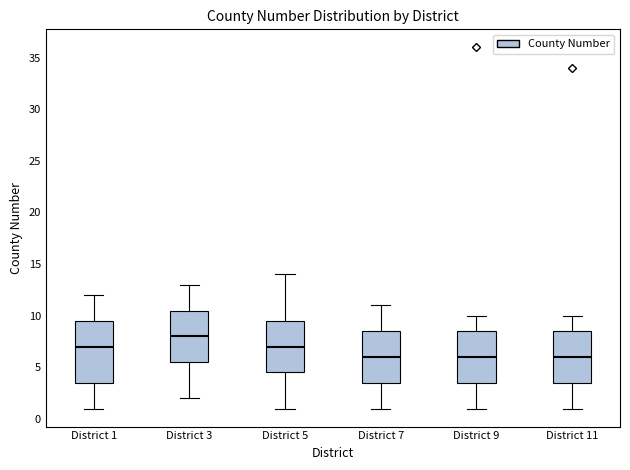

Where does the lower whisker of the box for District 5 end on the y-axis? The values are not printed on the chart, so give them approximately, as read against the axis.

1.0